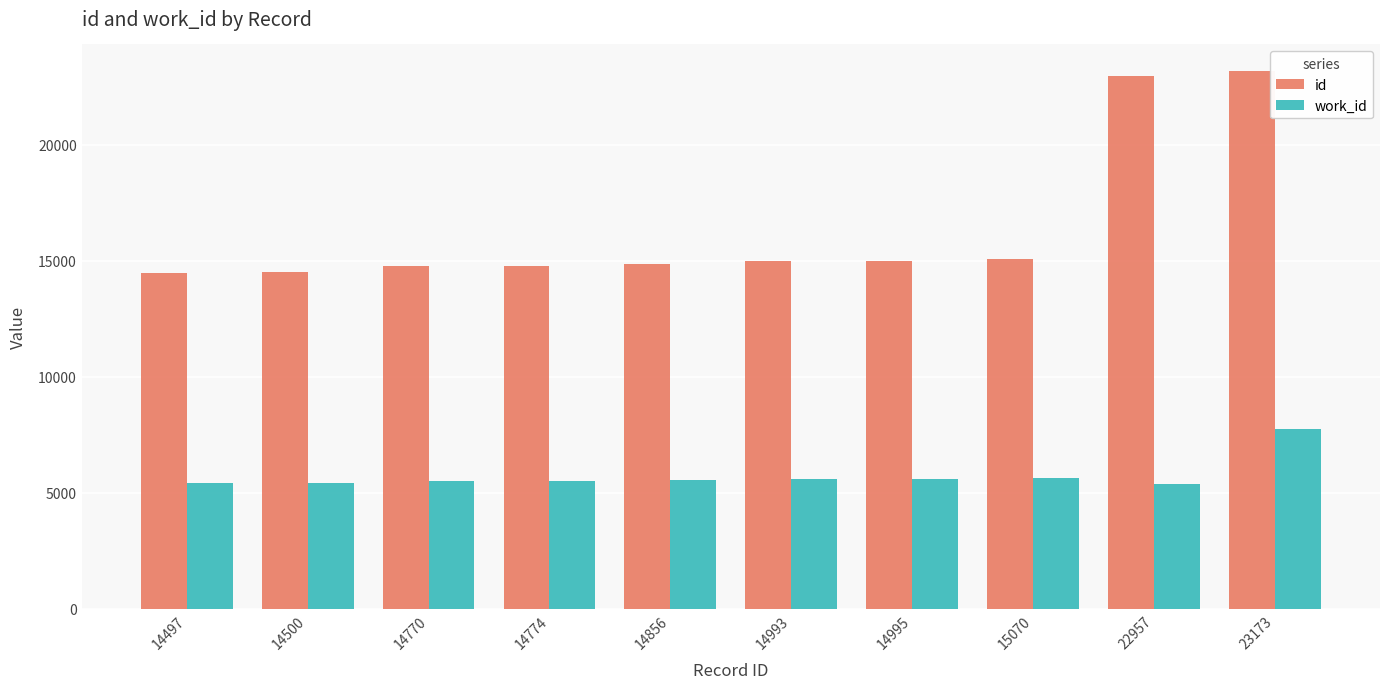

Where is id nearest to the value 18835?

15070